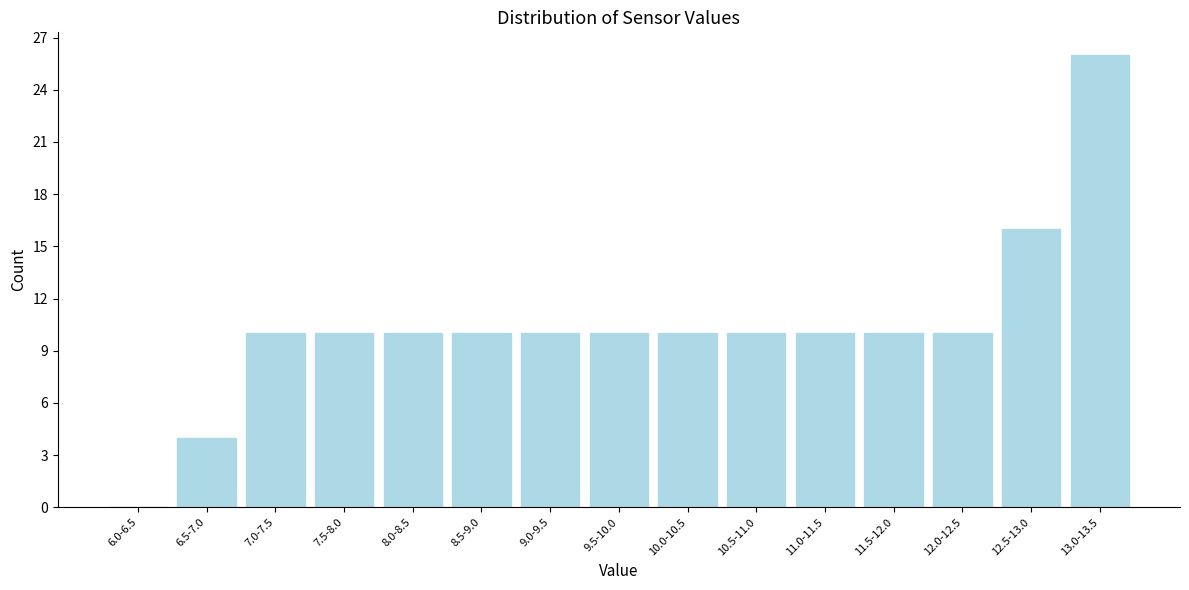

Reading right to left, extract all data points from this chart.

13.0-13.5=26	12.5-13.0=16	12.0-12.5=10	11.5-12.0=10	11.0-11.5=10	10.5-11.0=10	10.0-10.5=10	9.5-10.0=10	9.0-9.5=10	8.5-9.0=10	8.0-8.5=10	7.5-8.0=10	7.0-7.5=10	6.5-7.0=4	6.0-6.5=0